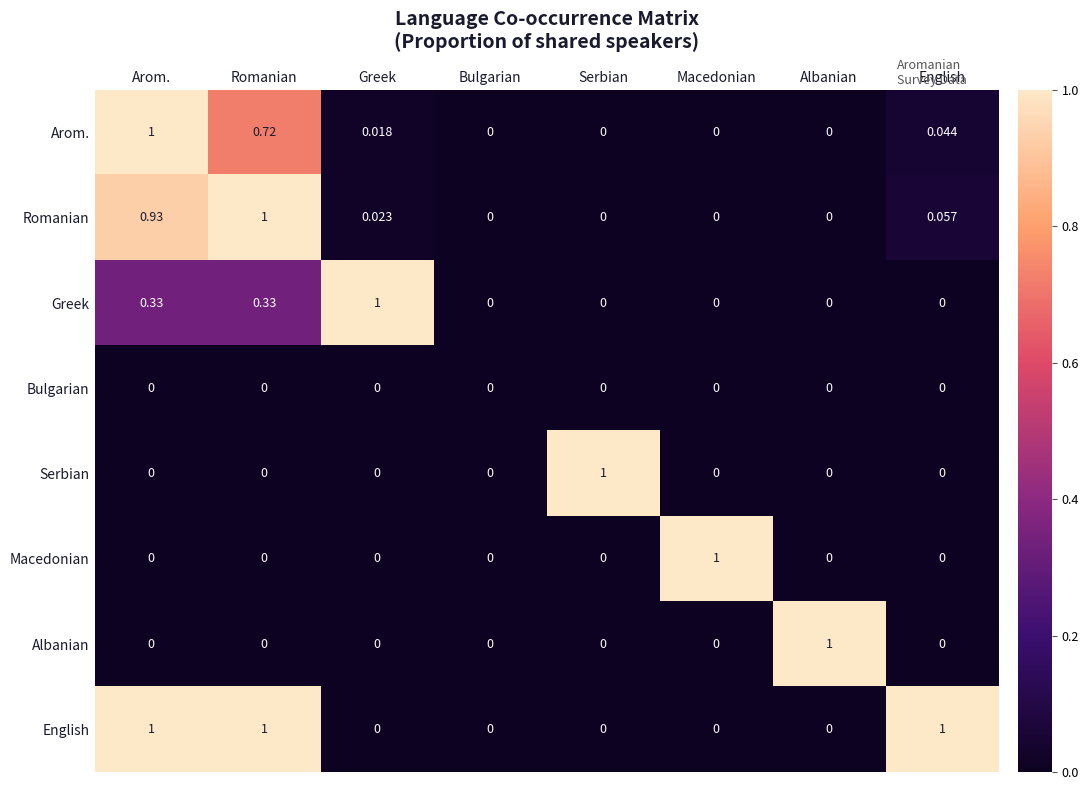

Which category has the highest value in the Macedonian series?

Macedonian